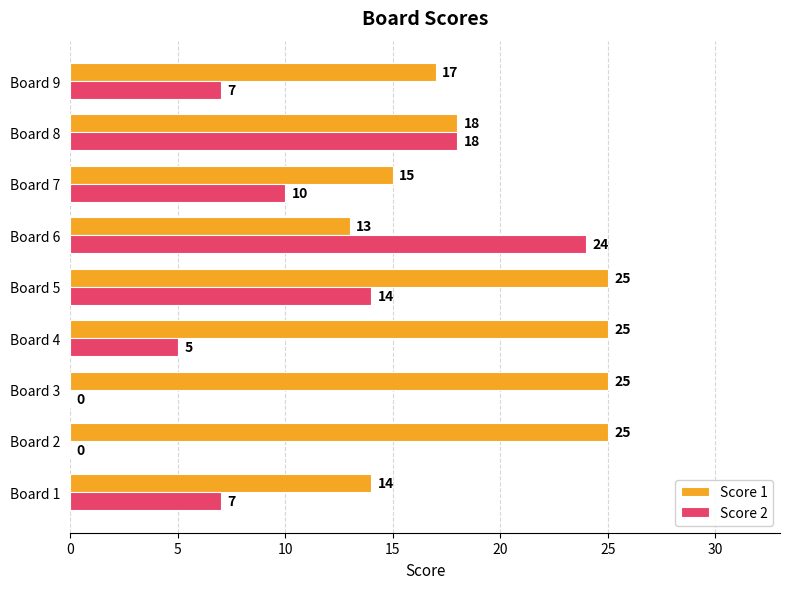

At which label is Score 1 closest to 19?

Board 8